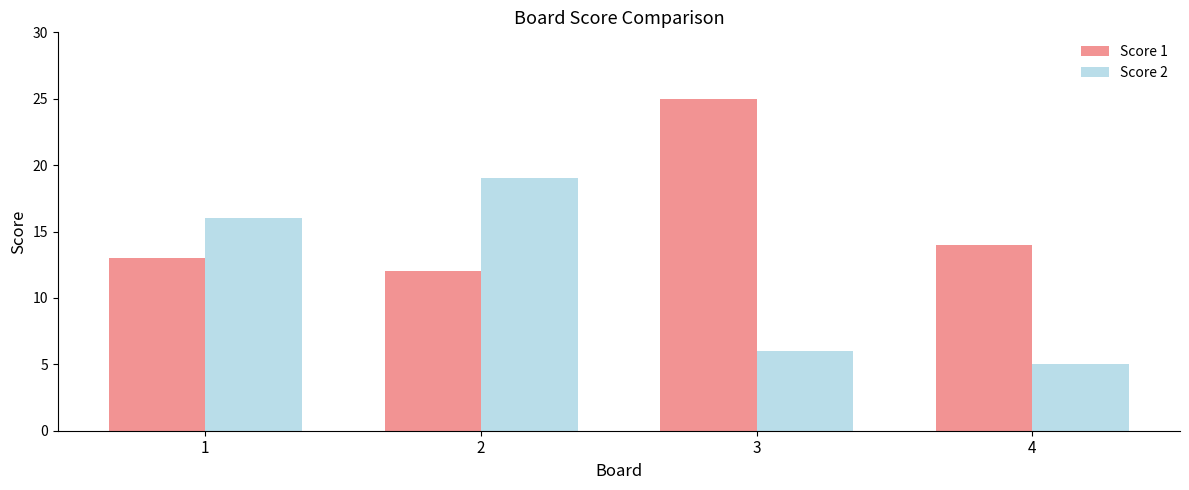

Which category has the highest value across all series?

3